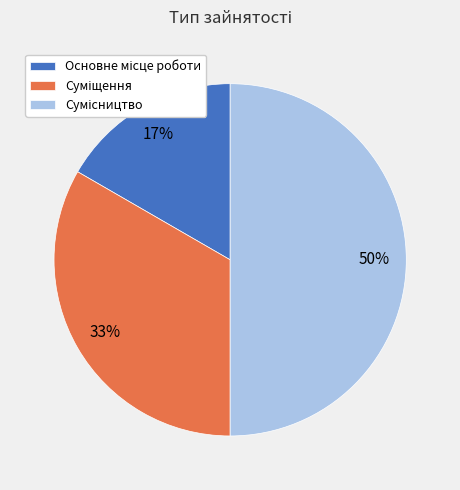

Count the number of slices in the pie.

3